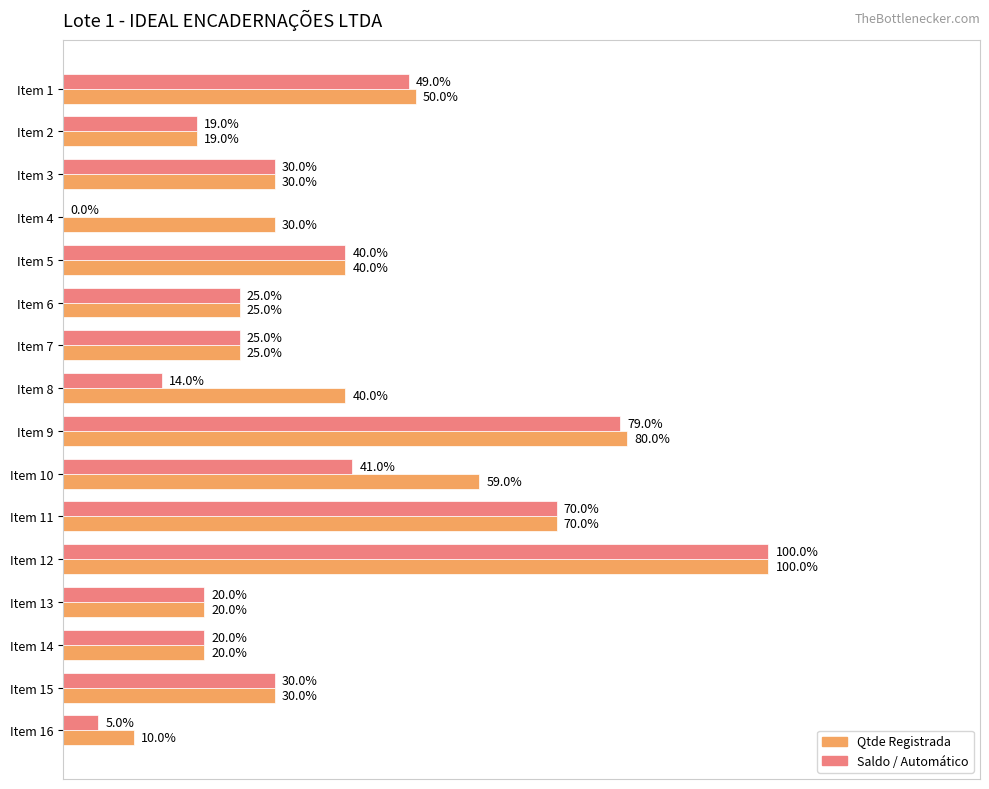

At which label is Qtde Registrada closest to 55?

Item 10